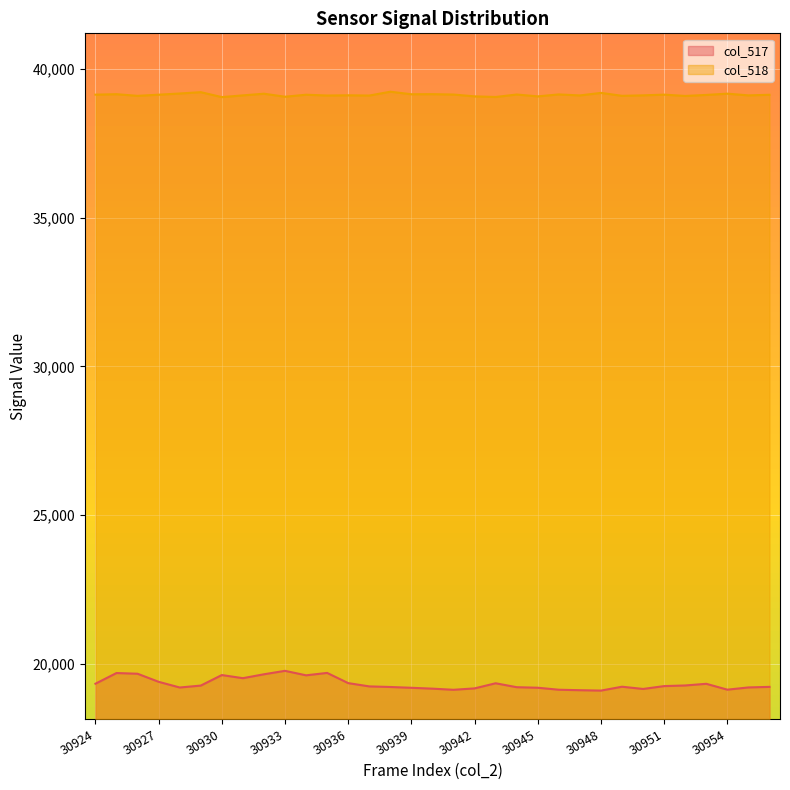

Between 30933 and 30944, which is larger?

30933